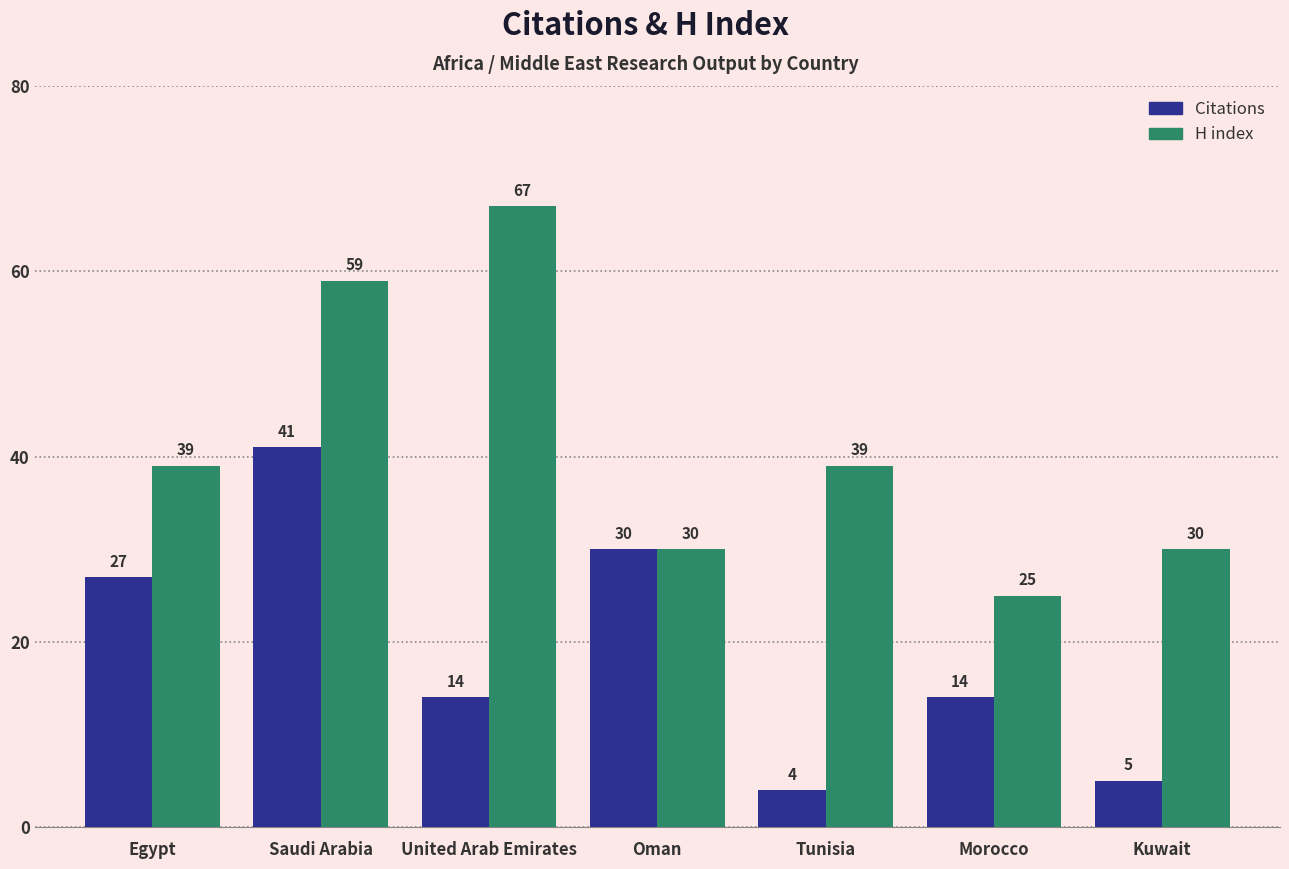

List the series in order of their overall mean, lowest first.

Citations, H index